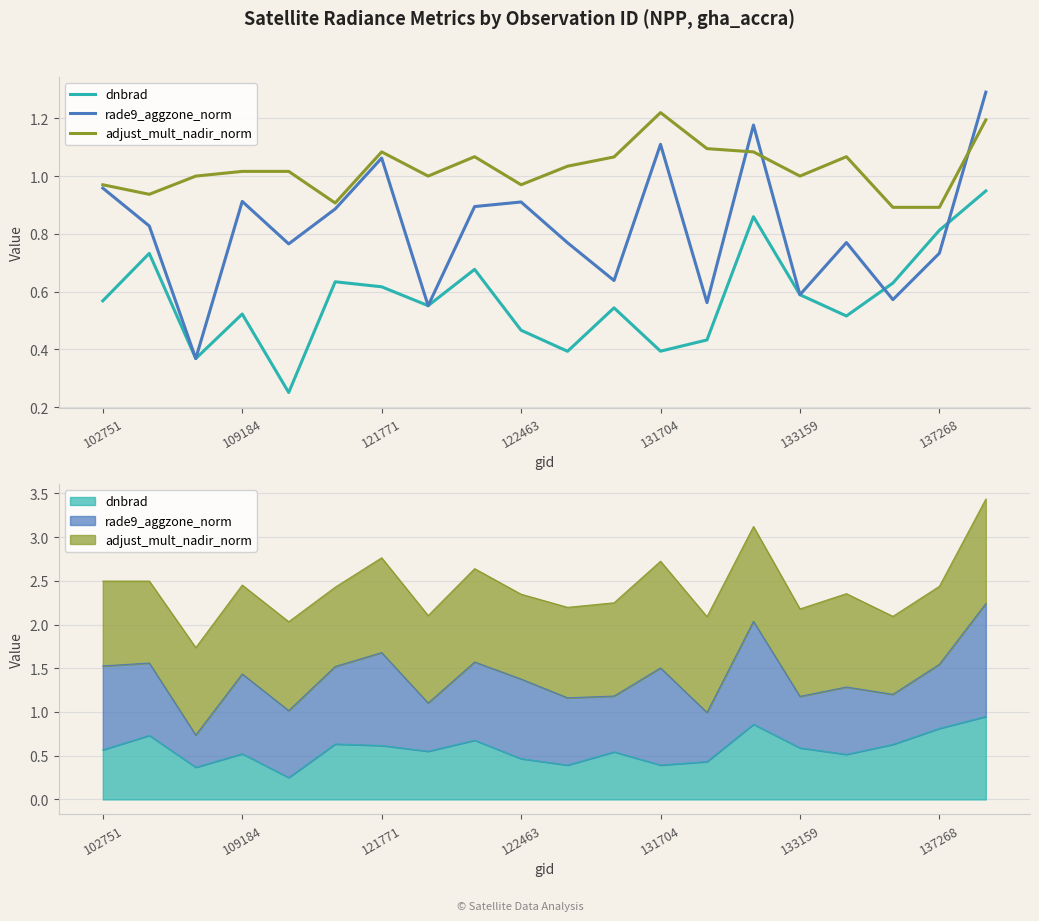

True or false: dnbrad has a value of 0.6 at 121771.

True